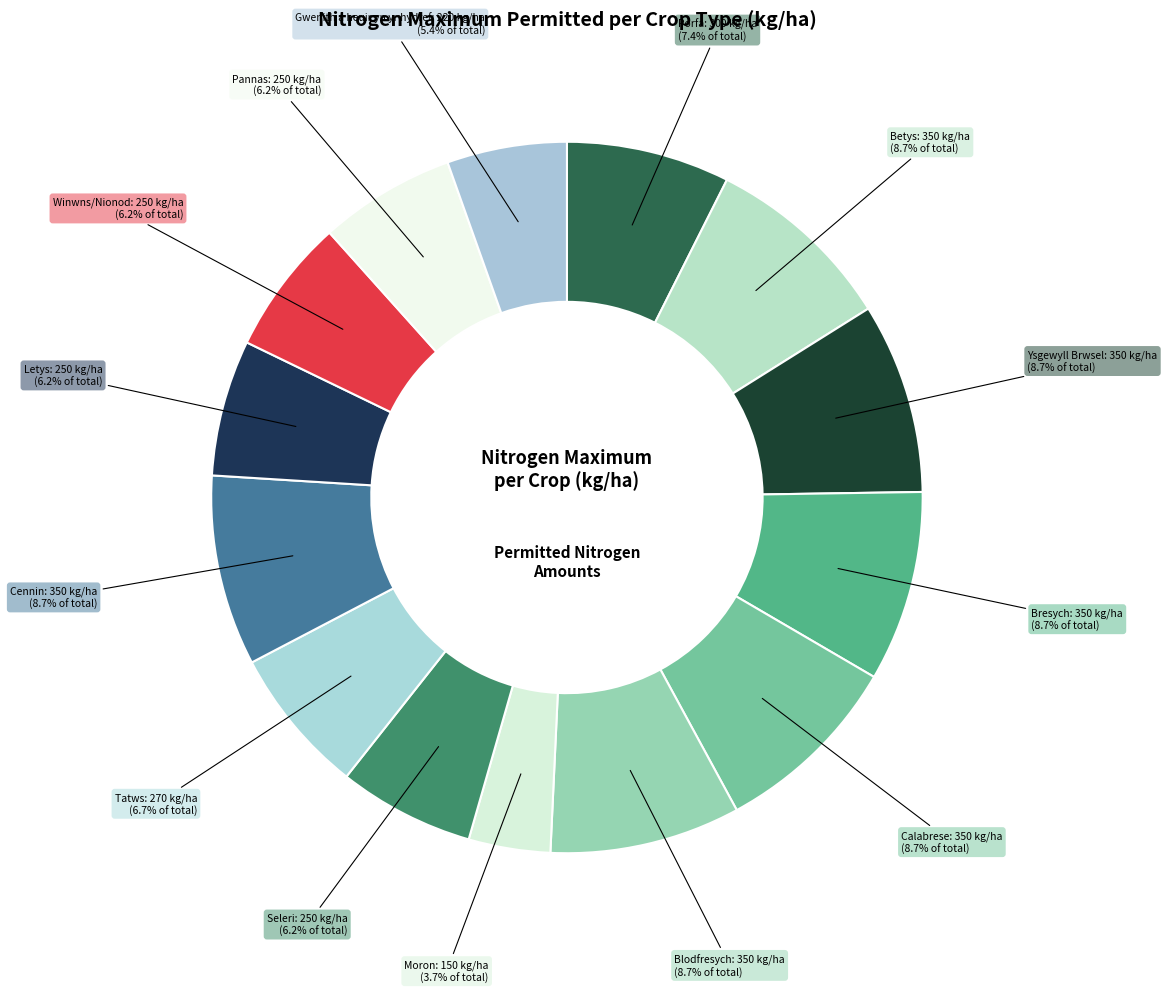

How many slices are in this pie chart?

14